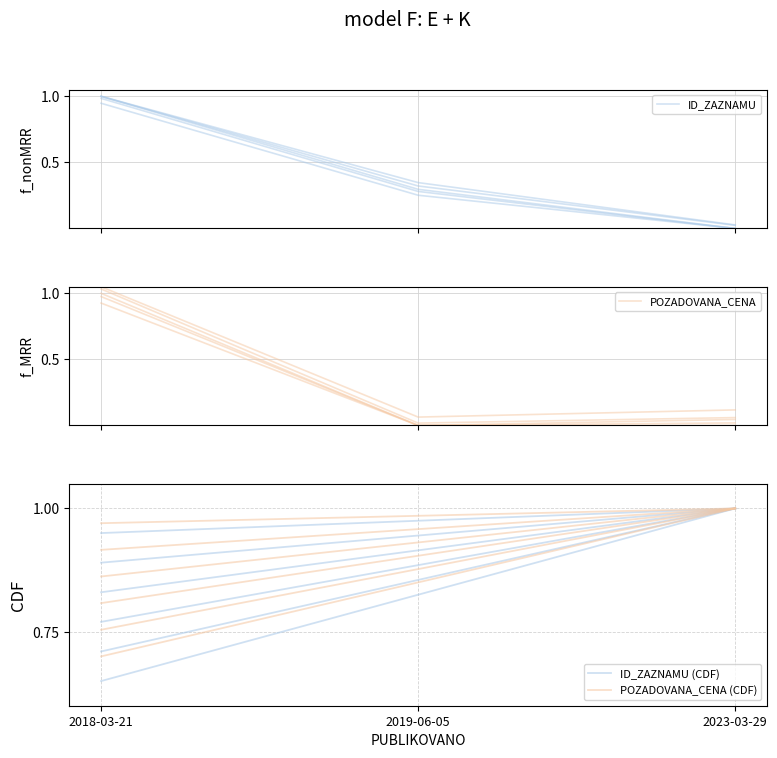

True or false: ID_ZAZNAMU has a value of -0.4 at 2023-03-29.

False